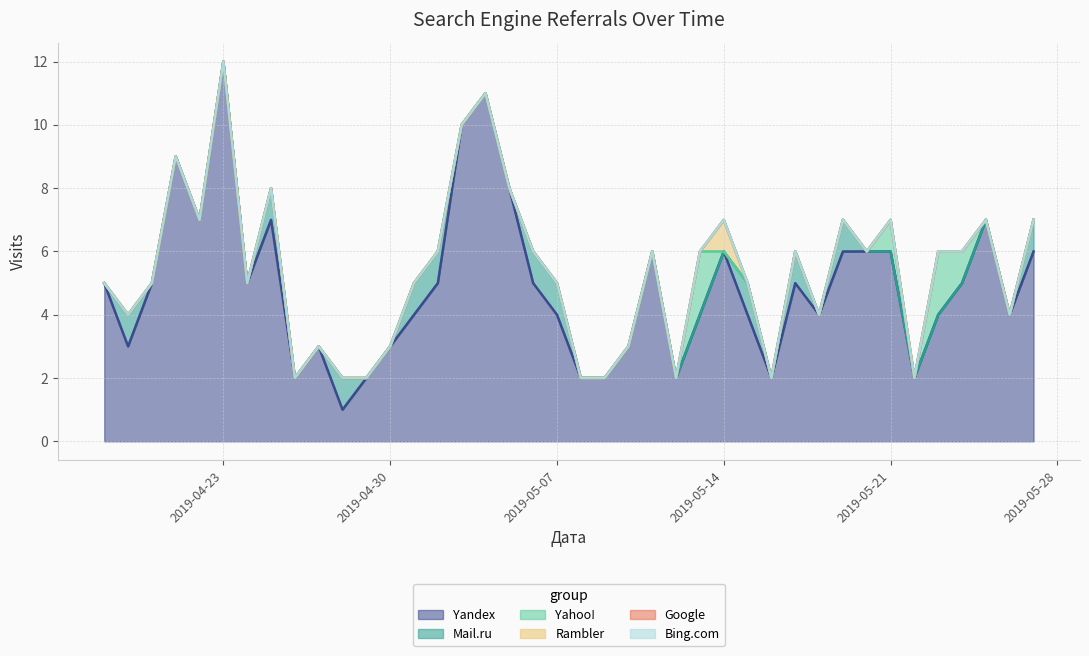

True or false: Rambler and Google cross at least once.

False